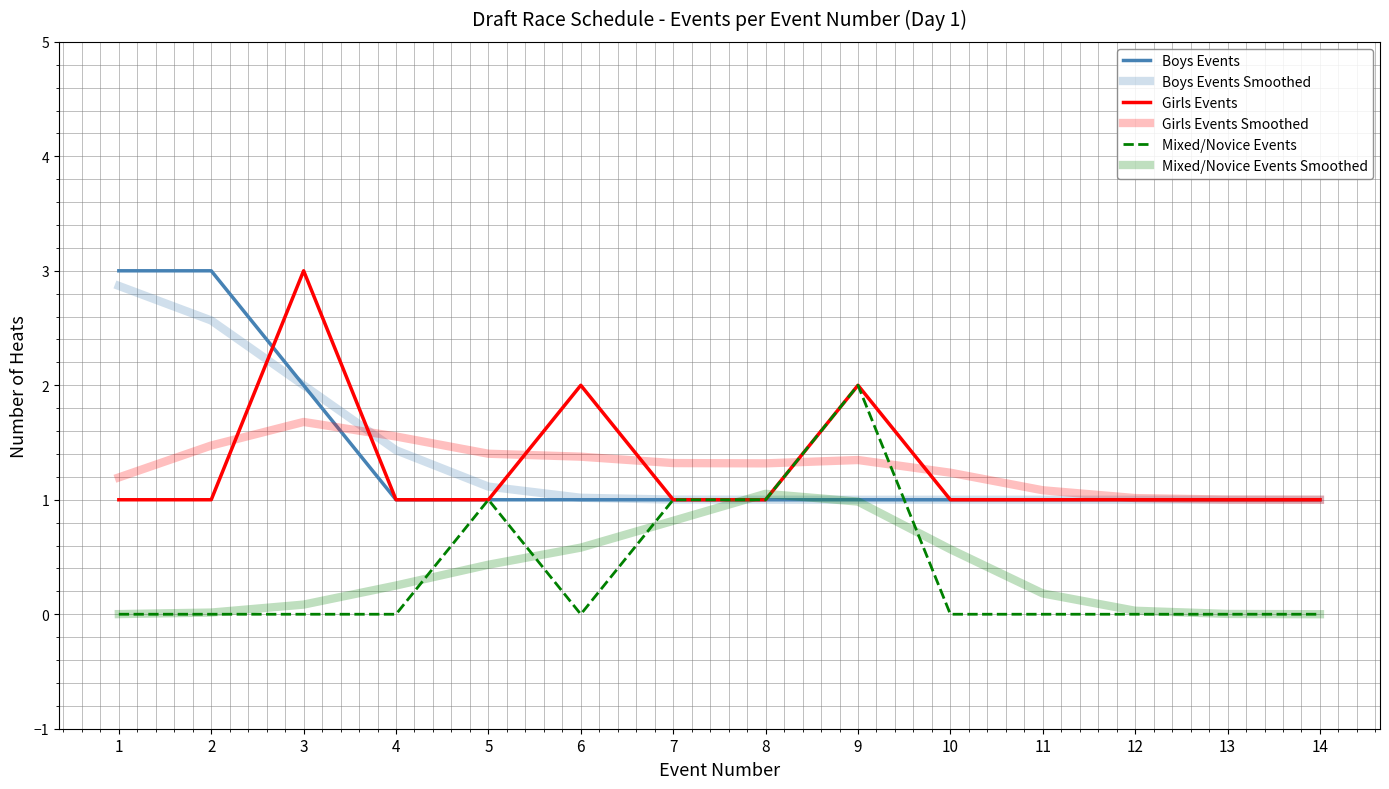

How many lines are shown in the chart?

6